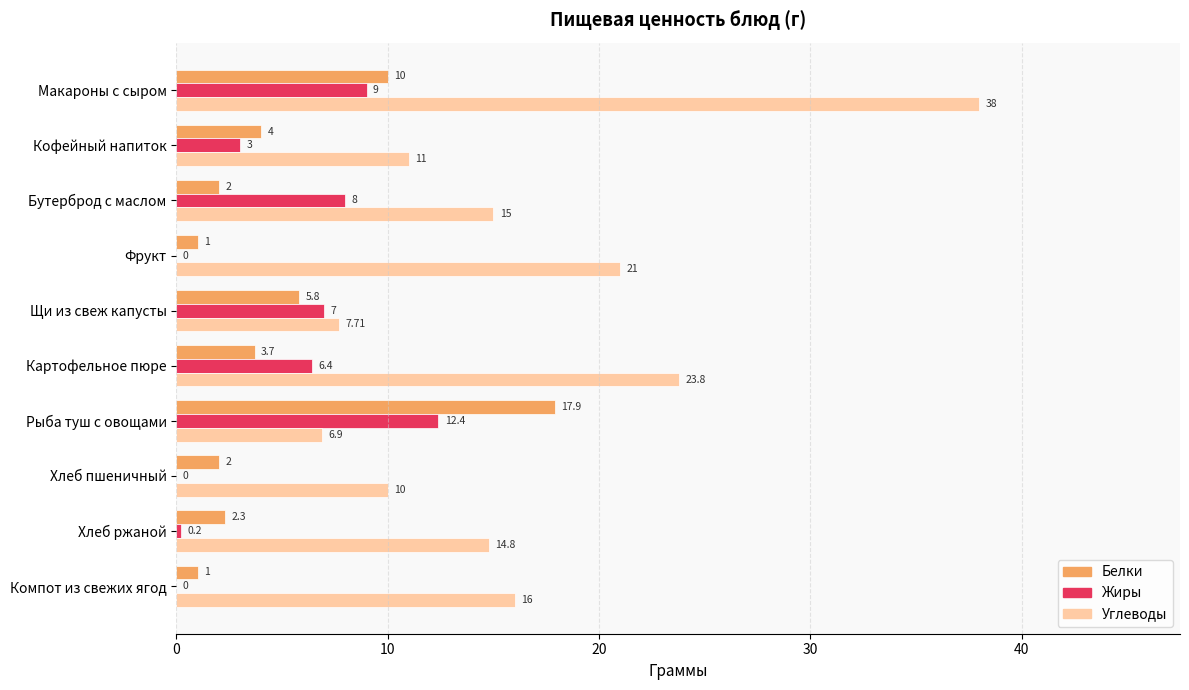

Count the number of data series in this chart.

3